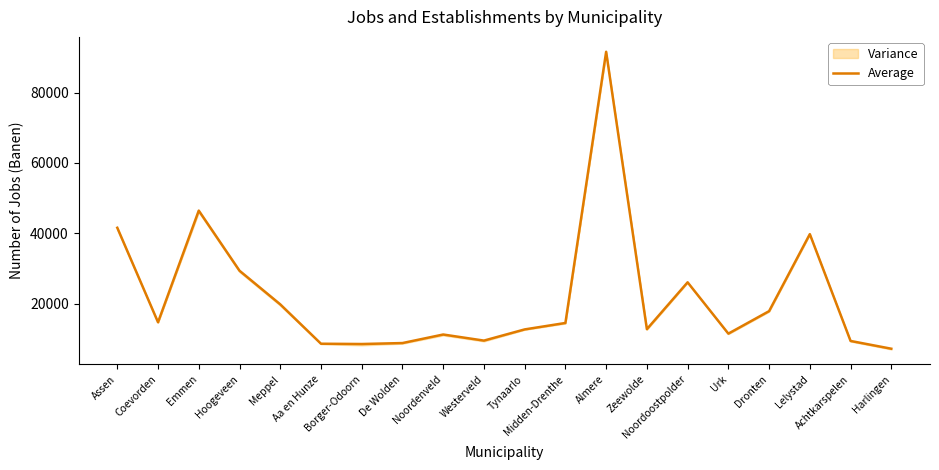

Which category has the lowest value across all series?

Harlingen